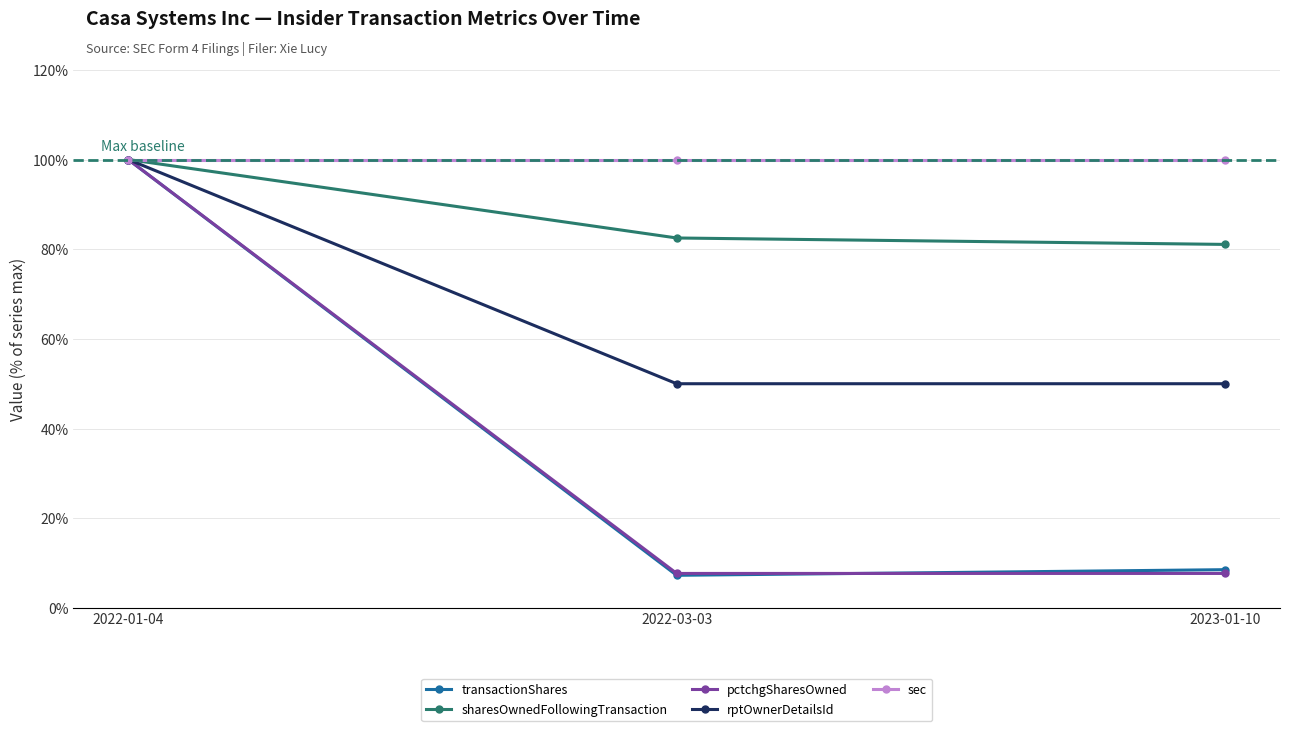

What is the spread (max minus min) of values at 2023-01-10?

92.3